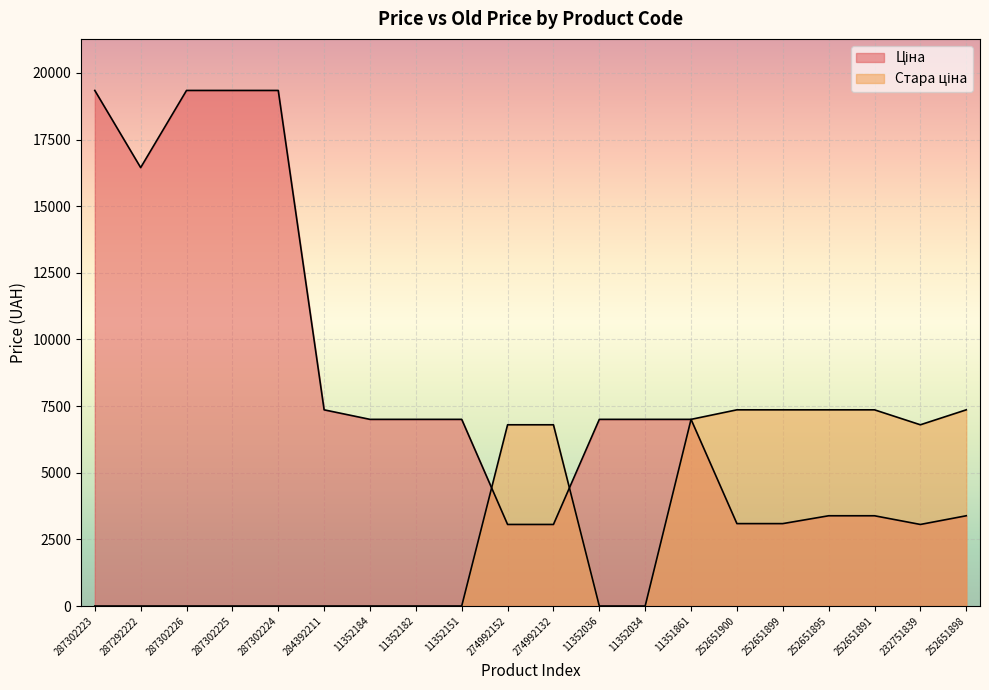

True or false: Ціна and Стара ціна cross at least once.

True